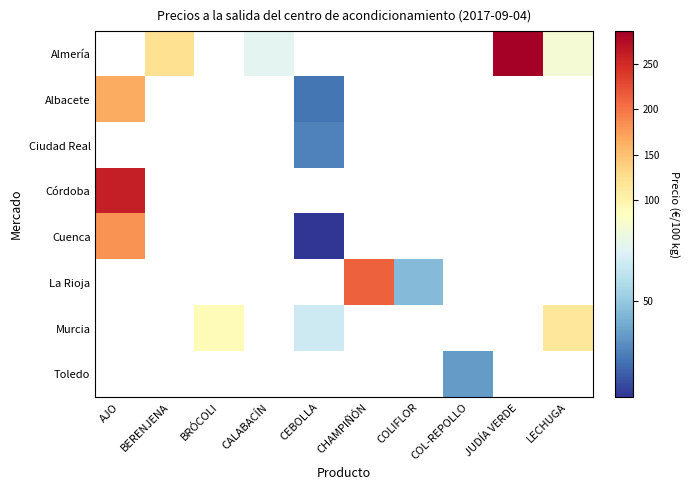

Which has a higher value, BRÓCOLI or AJO?

AJO